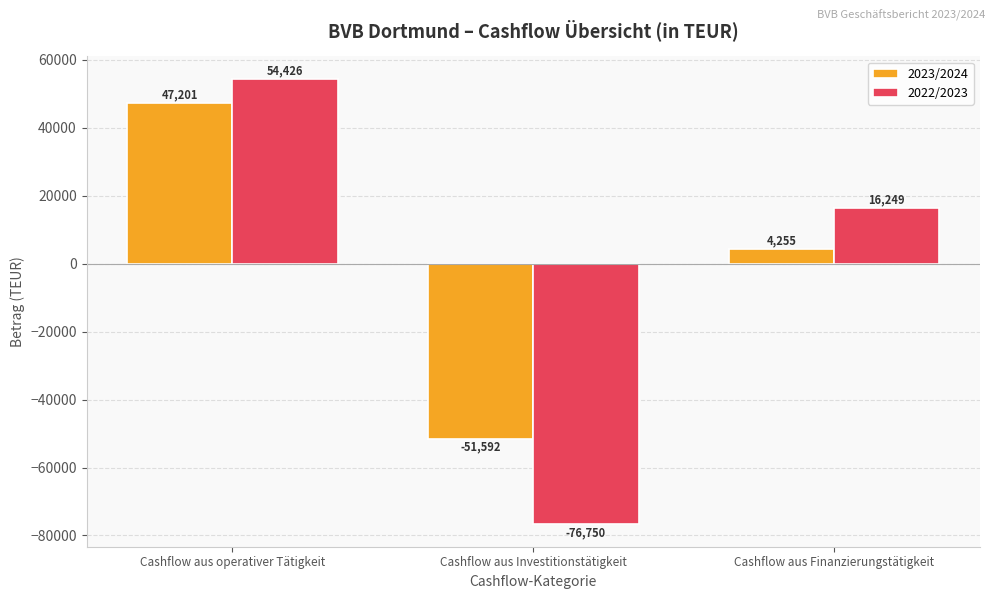

How many negative values does the 2022/2023 series have?

1